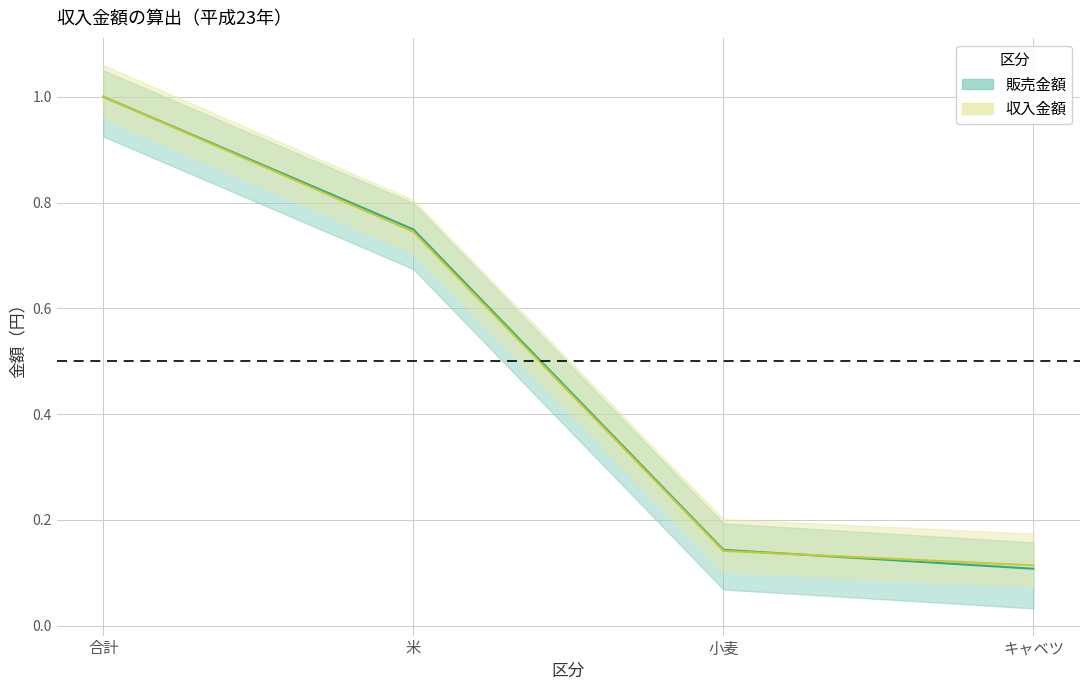

How many intersections are there between 販売金額 and 収入金額?

1